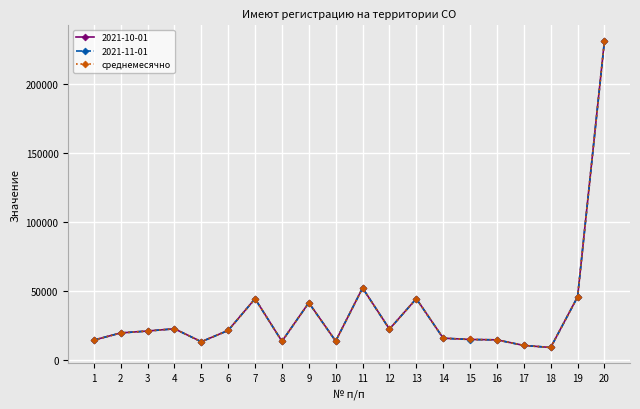

What is the smallest value displayed?

8802.0